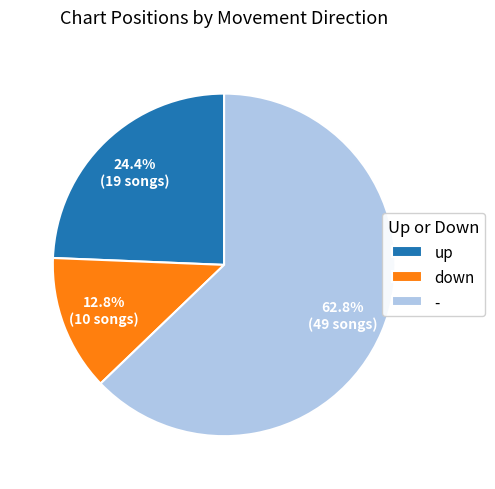

The - slice represents 63% of the pie. True or false?

True